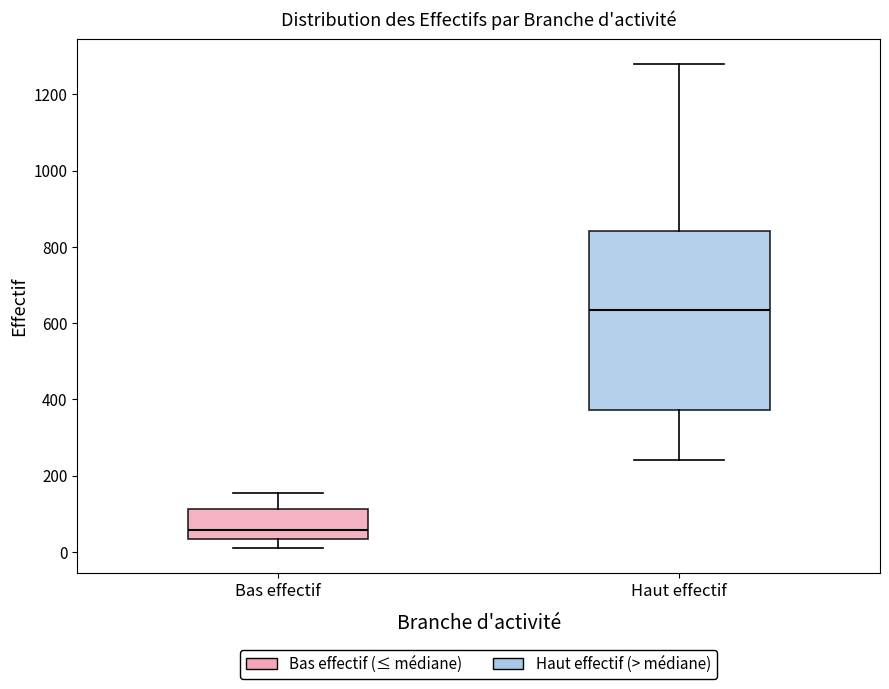

Reading left to right, read every box against the y-axis: the position of its median line, the range the box covers, and the ends of its whiskers. The values are not printed on the chart, so give them approximately, as read against the axis.

Bas effectif: median 60, box 40 to 120, whiskers 0 to 160
Haut effectif: median 640, box 380 to 840, whiskers 240 to 1280